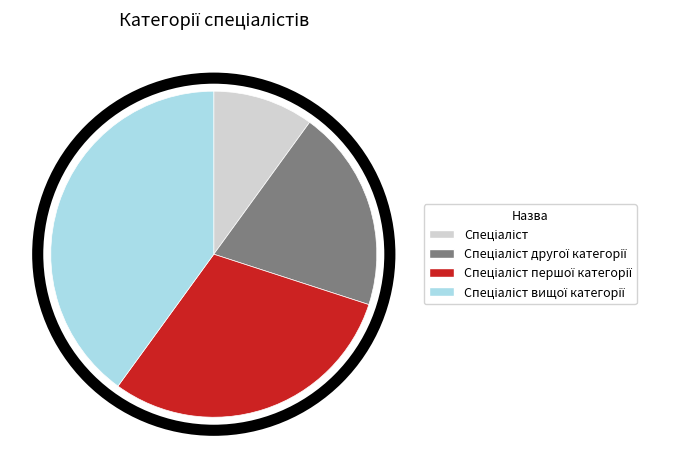

Is there any slice that represents more than half of the pie?

No